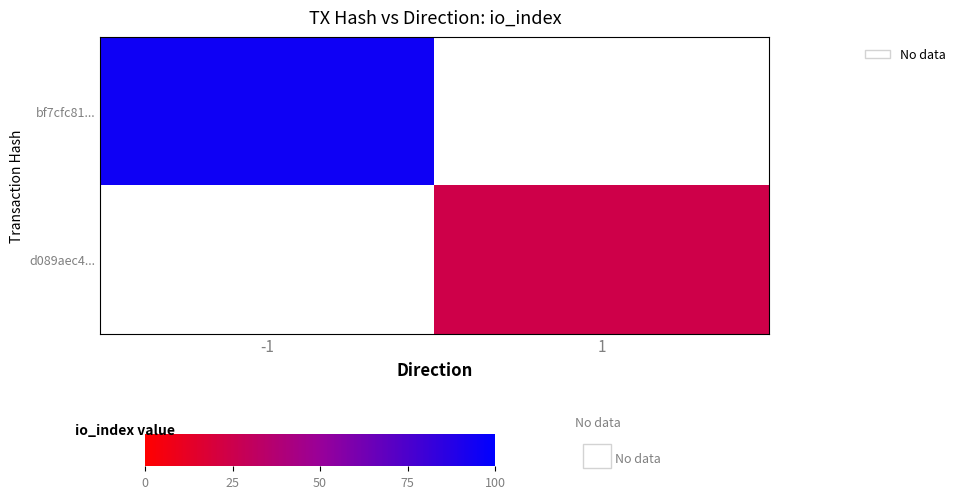

Which series has the largest total across all categories?

bf7cfc81...